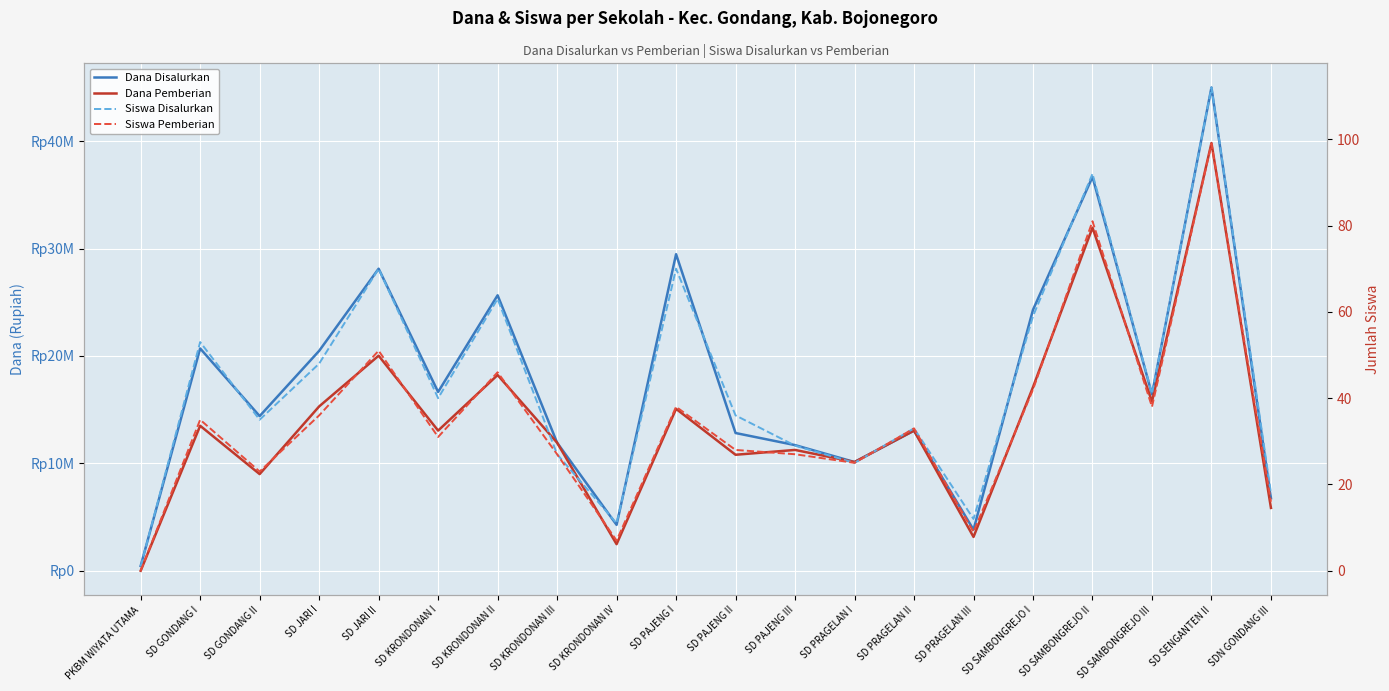

What is the value of the Siswa Disalurkan point at the 7th from the left?

63